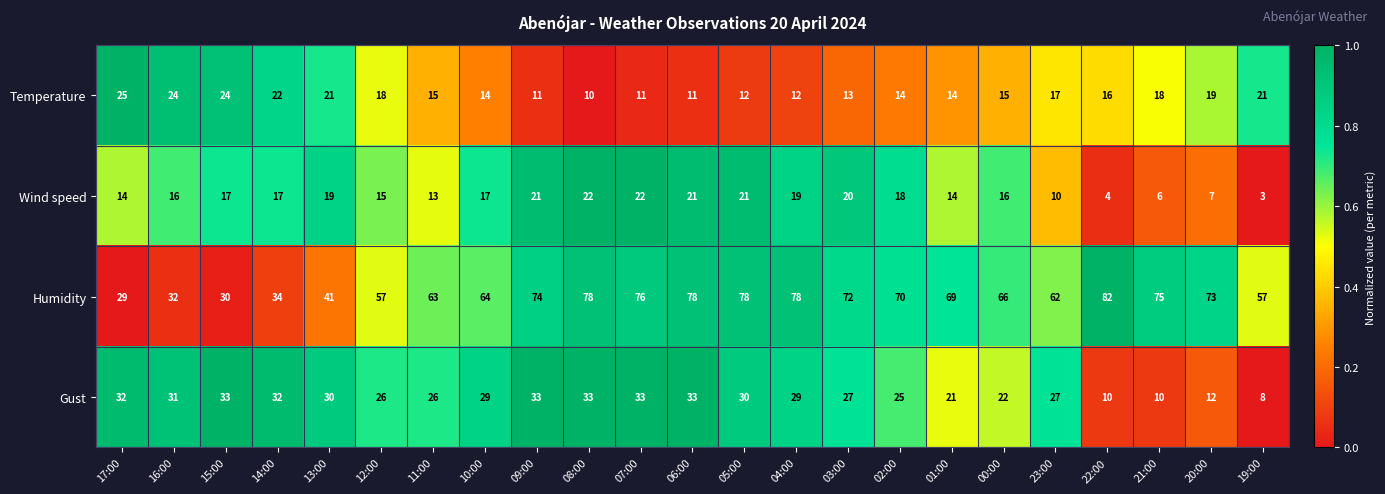

What is the greatest value displayed?

82